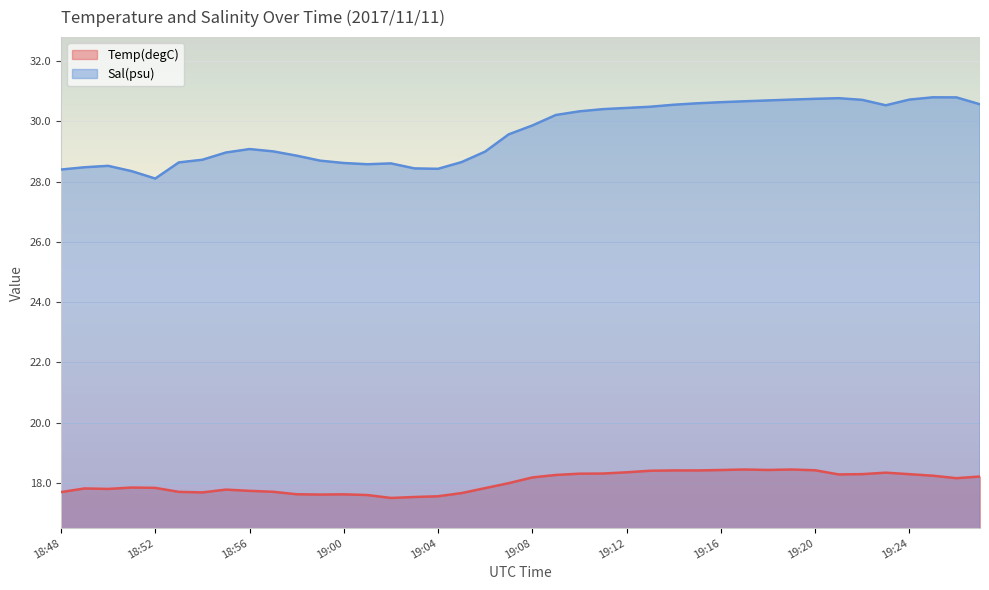

Reading left to right, what are all the values shown in this chart?

Temp(degC): 17.7	17.8	17.8	17.8	17.8	17.7	17.7	17.8	17.7	17.7	17.6	17.6	17.6	17.6	17.5	17.5	17.6	17.7	17.8	18.0	18.2	18.3	18.3	18.3	18.3	18.4	18.4	18.4	18.4	18.4	18.4	18.4	18.4	18.3	18.3	18.3	18.3	18.2	18.2	18.2
Sal(psu): 28.4	28.5	28.5	28.3	28.1	28.6	28.7	29.0	29.1	29.0	28.9	28.7	28.6	28.6	28.6	28.4	28.4	28.7	29.0	29.6	29.9	30.2	30.3	30.4	30.4	30.5	30.6	30.6	30.6	30.7	30.7	30.7	30.8	30.8	30.7	30.5	30.7	30.8	30.8	30.6